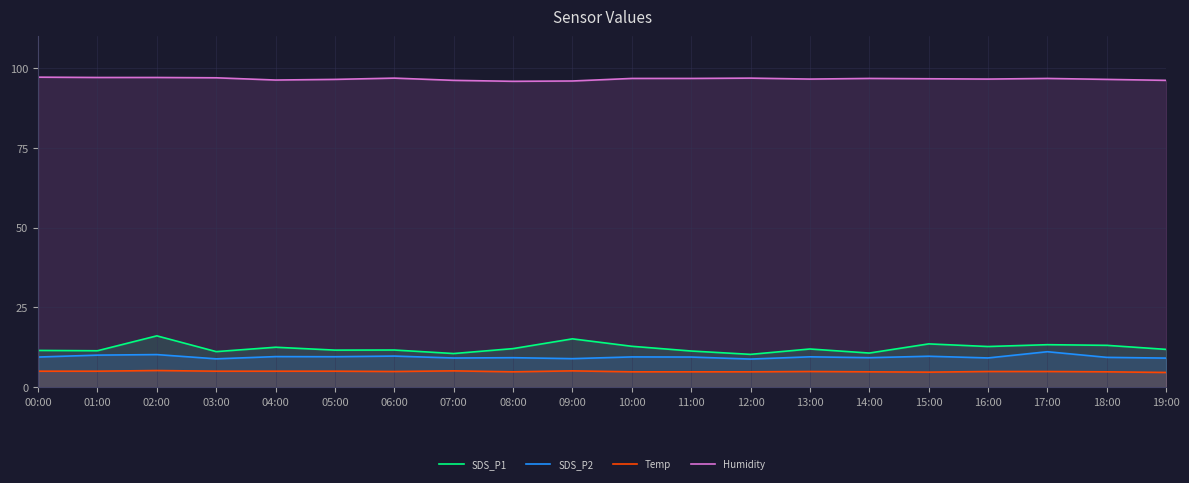

Which series has the largest range (max minus min)?

SDS_P1